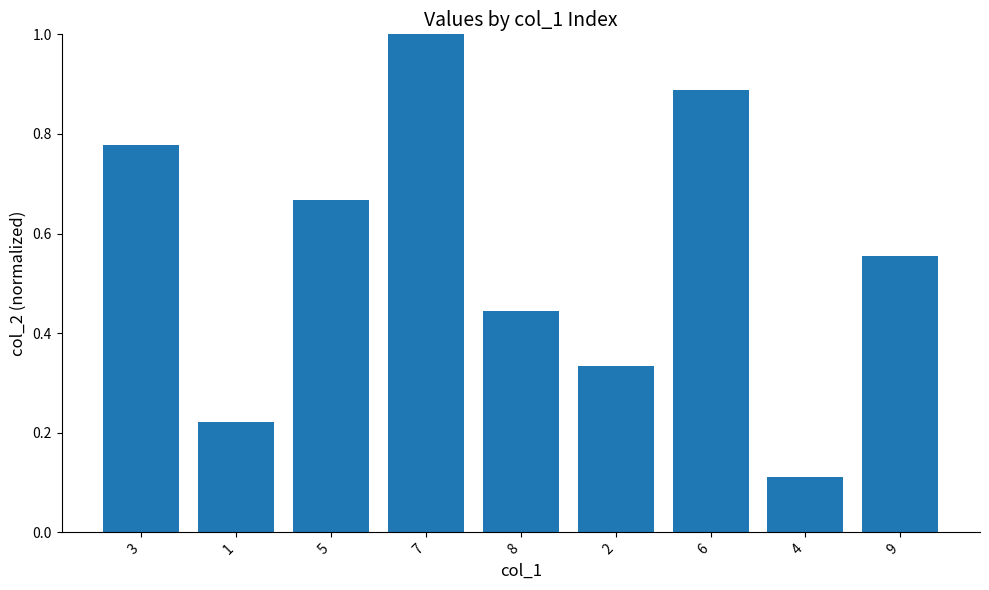

Read the value at 7.

1.0